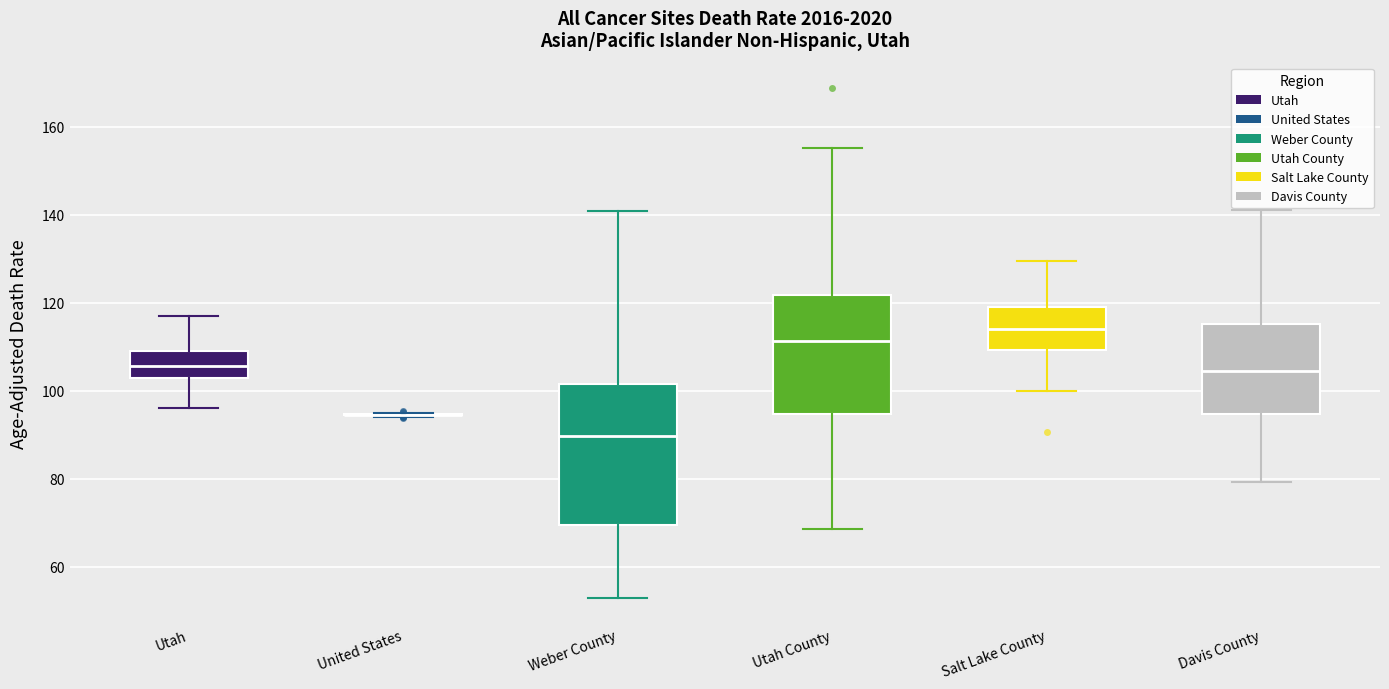

Reading left to right, read every box against the y-axis: the position of its median line, the range the box covers, and the ends of its whiskers. The values are not printed on the chart, so give them approximately, as read against the axis.

Utah: median 106, box 102 to 108, whiskers 96 to 116
United States: box collapsed to a line at 94, whiskers 94 to 94
Weber County: median 90, box 70 to 102, whiskers 52 to 140
Utah County: median 112, box 94 to 122, whiskers 68 to 156
Salt Lake County: median 114, box 110 to 120, whiskers 100 to 130
Davis County: median 104, box 94 to 116, whiskers 80 to 142